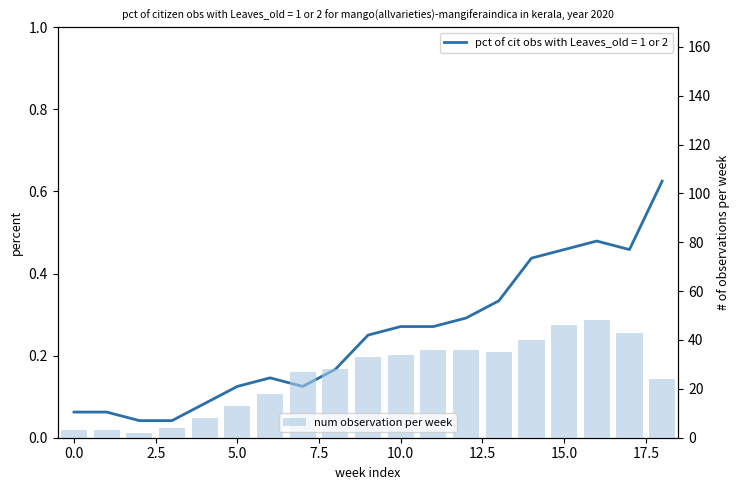

What is the greatest value displayed?

48